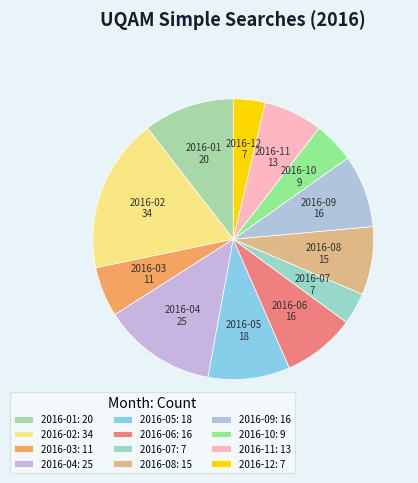

Is there a majority slice in this chart?

No